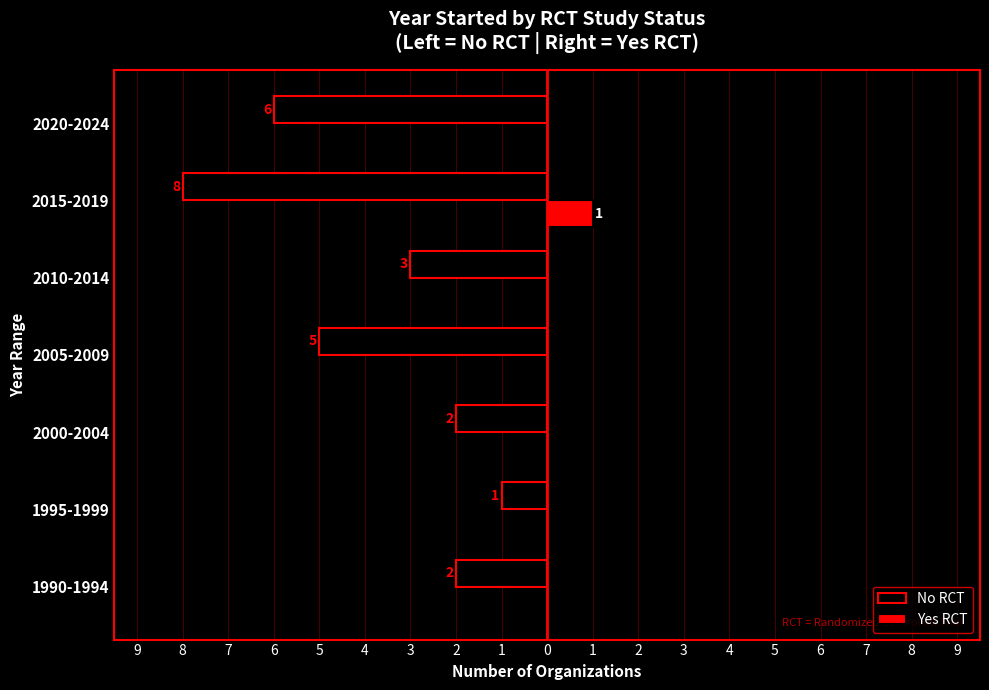

What are all the series names shown in the legend?

No RCT, Yes RCT